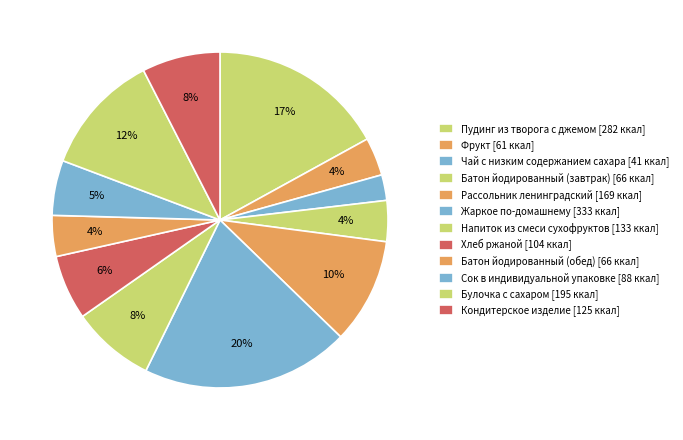

To the nearest percent, what portion does Кондитерское изделие represent?

8%